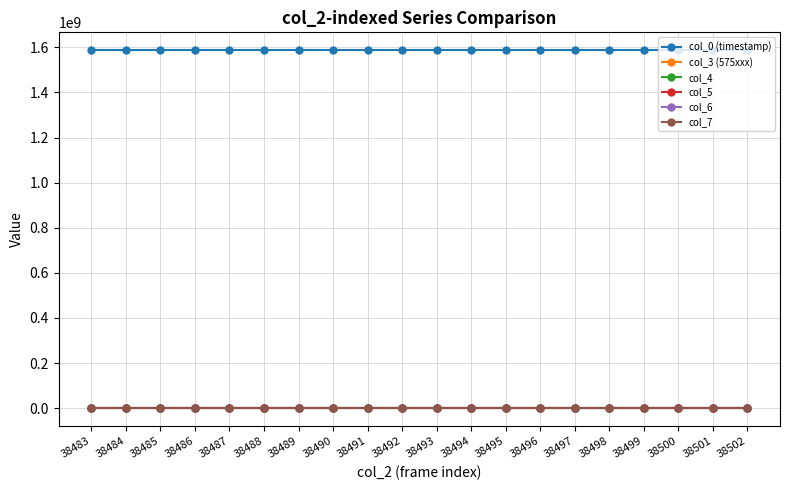

Read the col_5 value at 38498.

9543.0